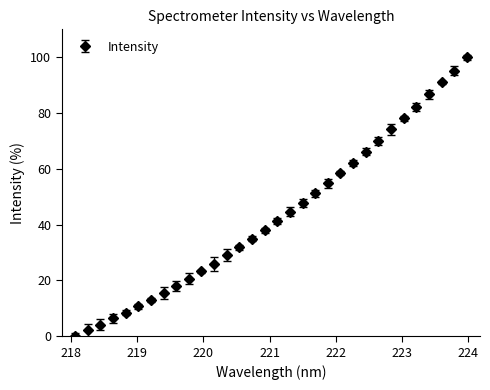

What is the value of the 30th point from the left?

91.0